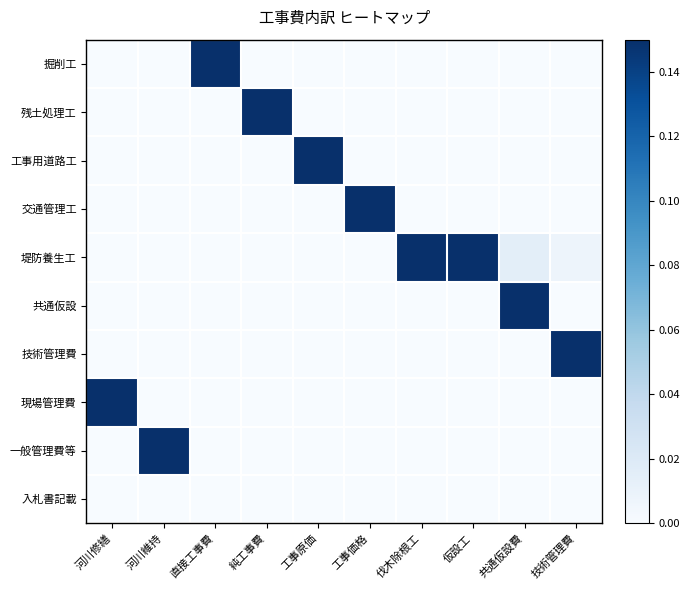

Reading left to right, what are all the values shown in this chart?

掘削工: 河川修繕=0.0	河川維持=0.0	直接工事費=1.0	純工事費=0.0	工事原価=0.0	工事価格=0.0	伐木除根工=0.0	仮設工=0.0	共通仮設費=0.0	技術管理費=0.0
残土処理工: 河川修繕=0.0	河川維持=0.0	直接工事費=0.0	純工事費=1.0	工事原価=0.0	工事価格=0.0	伐木除根工=0.0	仮設工=0.0	共通仮設費=0.0	技術管理費=0.0
工事用道路工: 河川修繕=0.0	河川維持=0.0	直接工事費=0.0	純工事費=0.0	工事原価=1.0	工事価格=0.0	伐木除根工=0.0	仮設工=0.0	共通仮設費=0.0	技術管理費=0.0
交通管理工: 河川修繕=0.0	河川維持=0.0	直接工事費=0.0	純工事費=0.0	工事原価=0.0	工事価格=1.0	伐木除根工=0.0	仮設工=0.0	共通仮設費=0.0	技術管理費=0.0
堤防養生工: 河川修繕=0.0	河川維持=0.0	直接工事費=0.0	純工事費=0.0	工事原価=0.0	工事価格=0.0	伐木除根工=1.0	仮設工=1.0	共通仮設費=0.0	技術管理費=0.0
共通仮設: 河川修繕=0.0	河川維持=0.0	直接工事費=0.0	純工事費=0.0	工事原価=0.0	工事価格=0.0	伐木除根工=0.0	仮設工=0.0	共通仮設費=1.0	技術管理費=0.0
技術管理費: 河川修繕=0.0	河川維持=0.0	直接工事費=0.0	純工事費=0.0	工事原価=0.0	工事価格=0.0	伐木除根工=0.0	仮設工=0.0	共通仮設費=0.0	技術管理費=1.0
現場管理費: 河川修繕=1.0	河川維持=0.0	直接工事費=0.0	純工事費=0.0	工事原価=0.0	工事価格=0.0	伐木除根工=0.0	仮設工=0.0	共通仮設費=0.0	技術管理費=0.0
一般管理費等: 河川修繕=0.0	河川維持=1.0	直接工事費=0.0	純工事費=0.0	工事原価=0.0	工事価格=0.0	伐木除根工=0.0	仮設工=0.0	共通仮設費=0.0	技術管理費=0.0
入札書記載: 河川修繕=0.0	河川維持=0.0	直接工事費=0.0	純工事費=0.0	工事原価=0.0	工事価格=0.0	伐木除根工=0.0	仮設工=0.0	共通仮設費=0.0	技術管理費=0.0